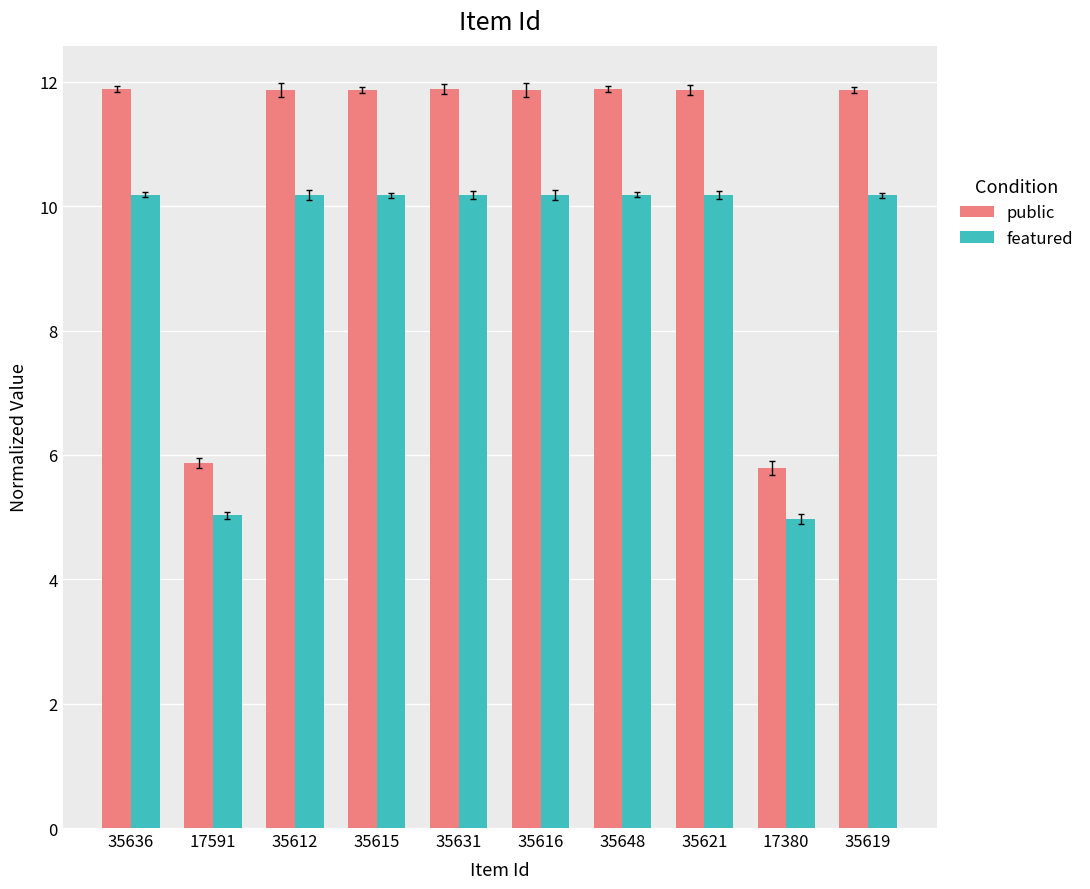

What is the sum of the featured values at 35615 and 35636?

20.4